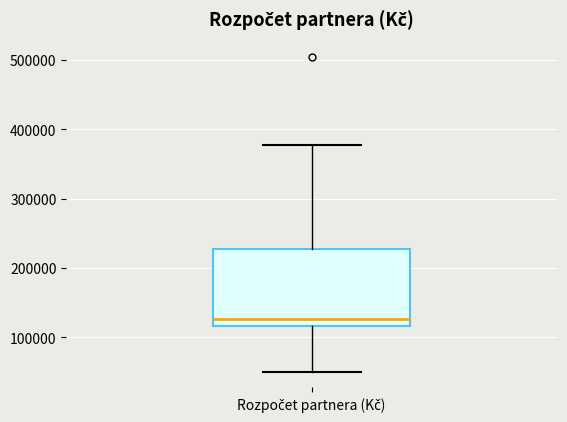

Transcribe this box plot: give where the median line is, the range the box spans, and where the two whiskers end, as read against the y-axis. The values are not printed on the chart, so give them approximately, as read against the axis.

median 130000, box 120000 to 230000, whiskers 50000 to 380000